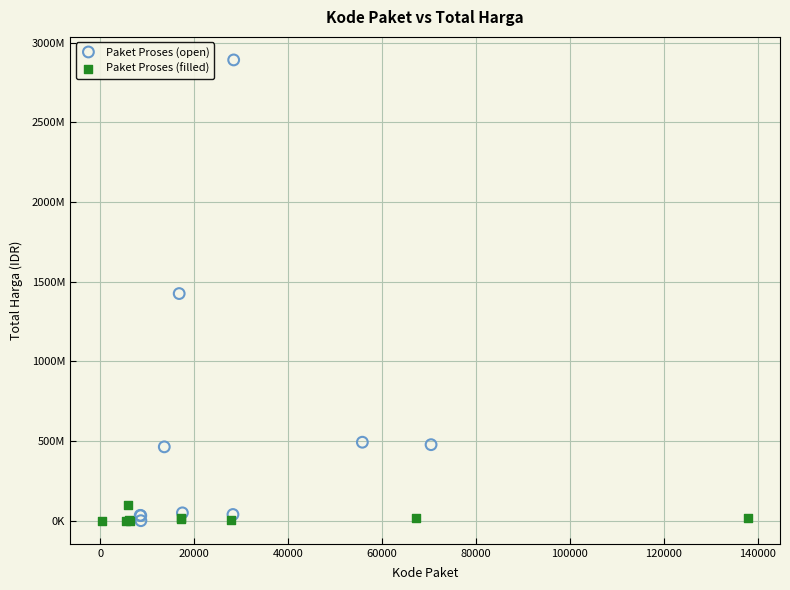

Which series reaches the maximum Y coordinate?

Paket Proses (open)